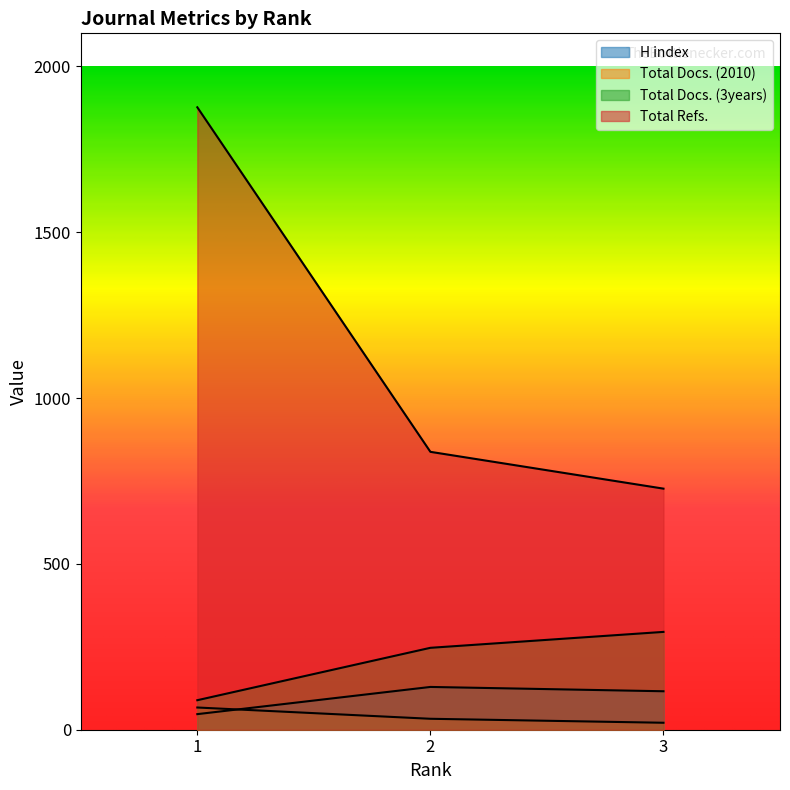

What is the approximate value of H index at 2?

129